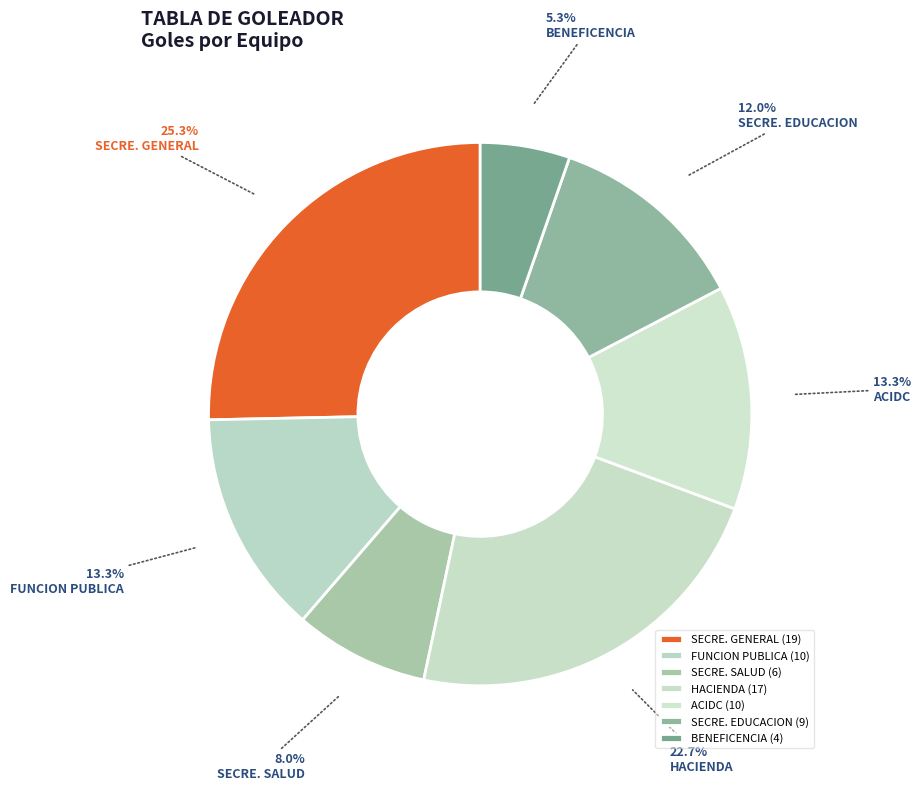

Does FUNCION PUBLICA account for over 50% of the chart?

No